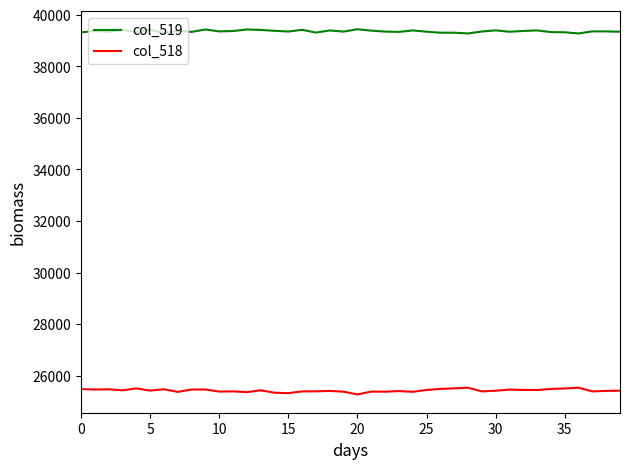

What is the minimum value for col_519?

39277